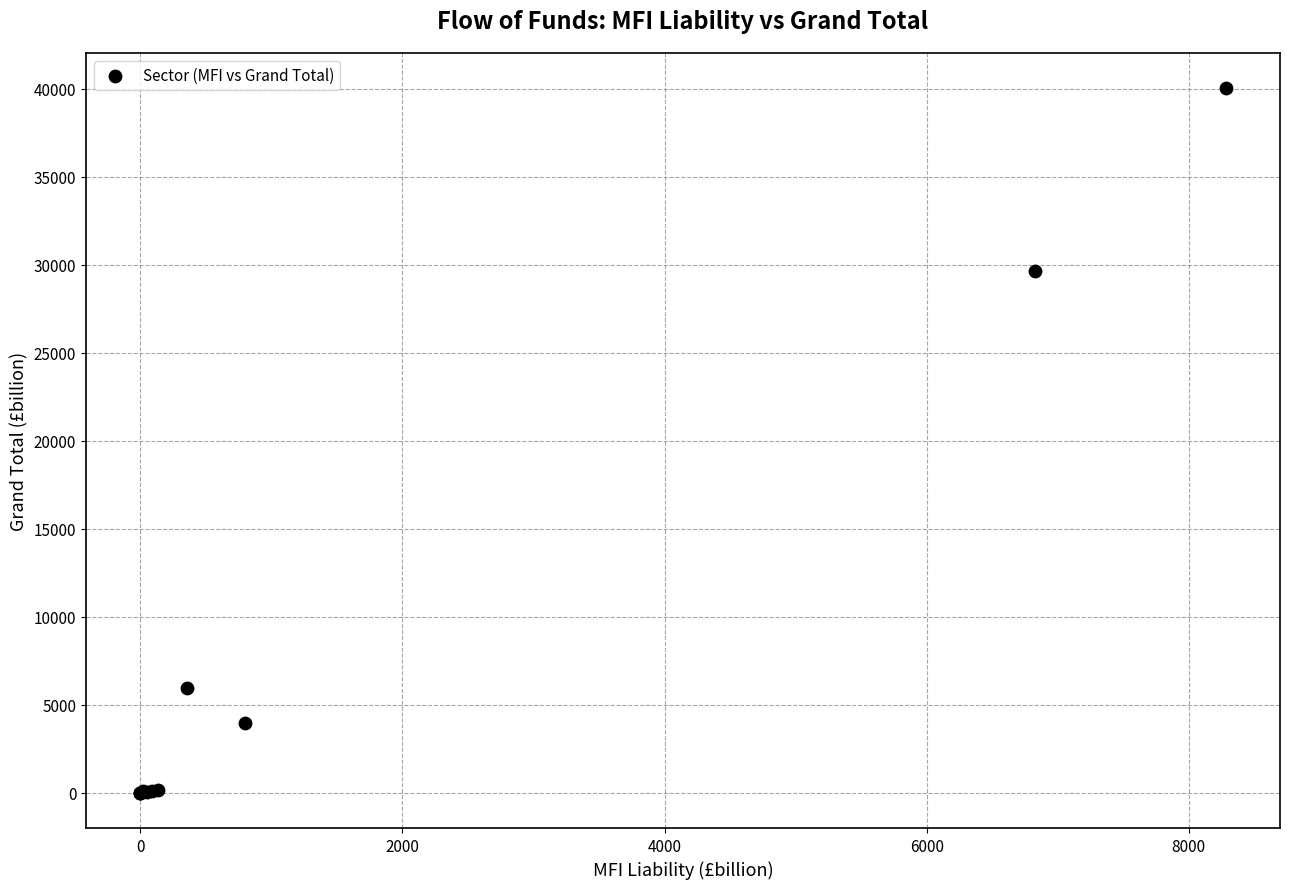

What Y value in the scatter plot is closest to 20010?

29619.6